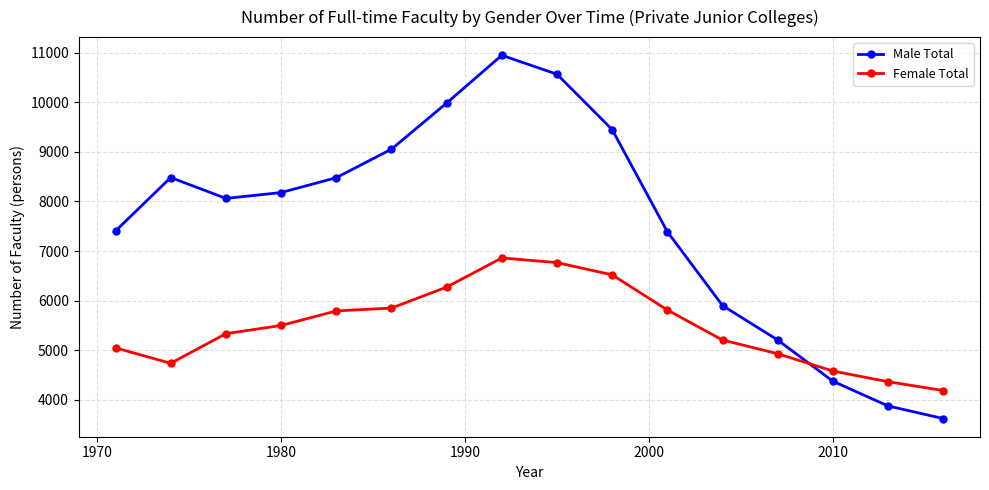

True or false: Male Total and Female Total cross at least once.

True